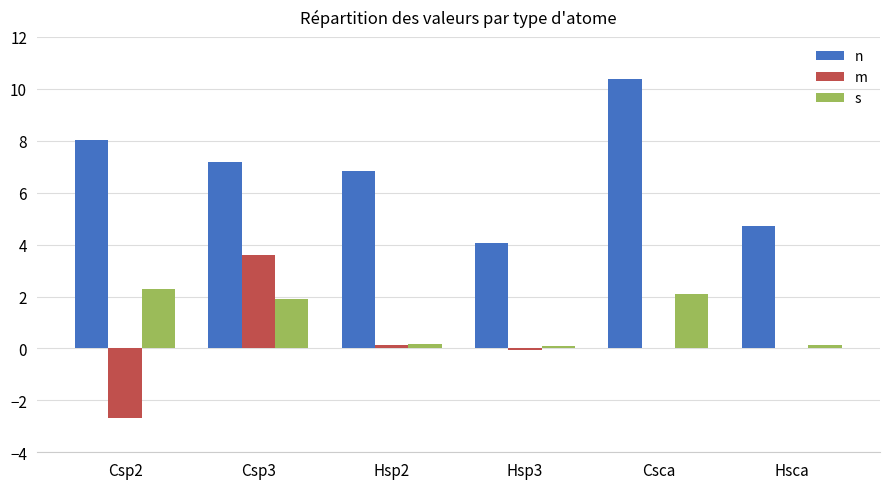

What is the greatest value displayed?

10.4